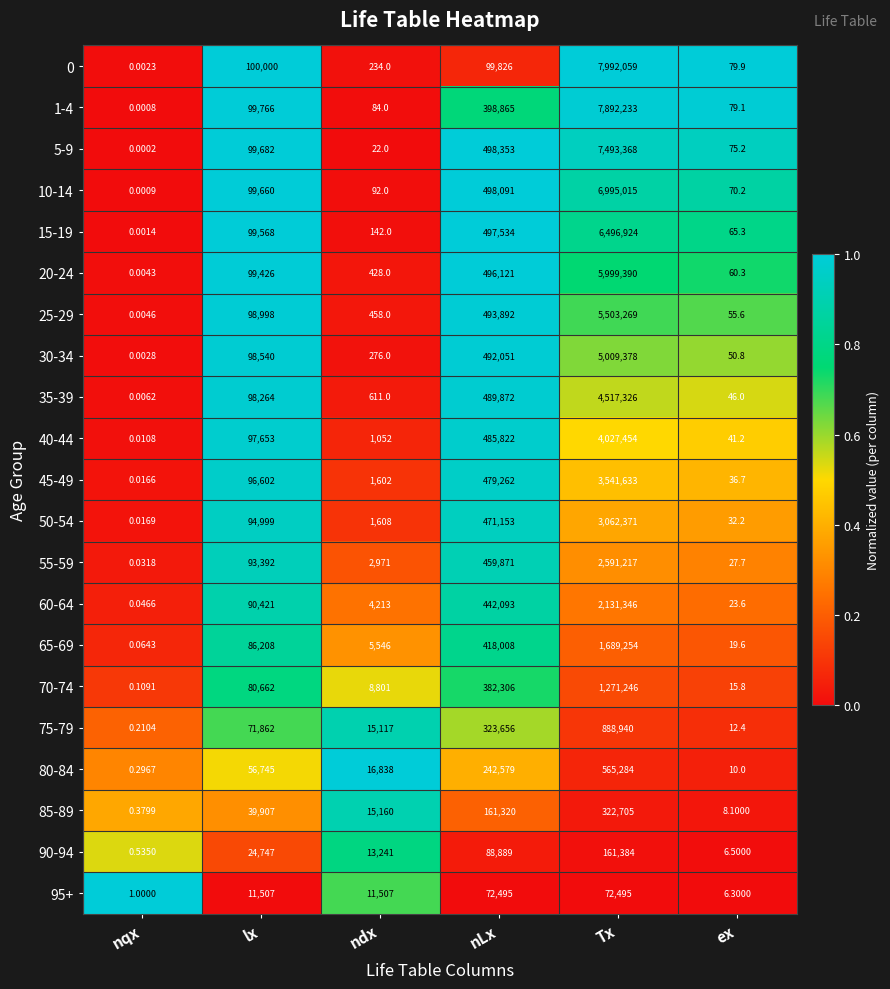

At which category is the sum across all series the highest?

Tx